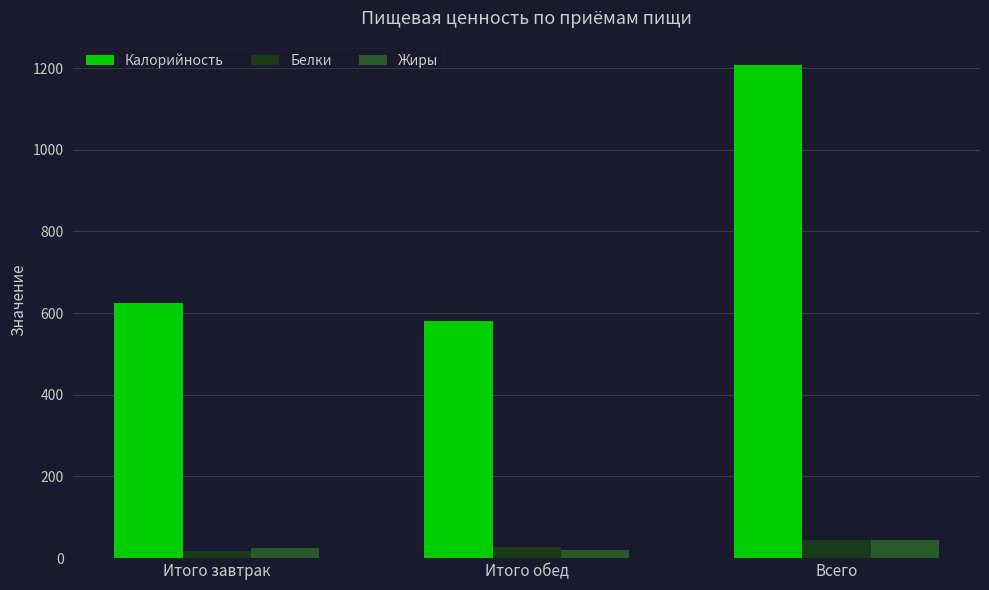

True or false: Жиры has a value of 23.7 at Итого завтрак.

True